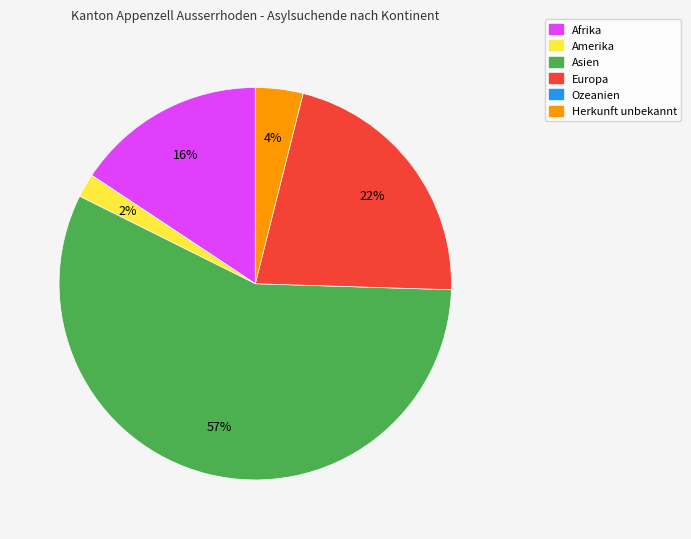

Is there any slice that represents more than half of the pie?

Yes